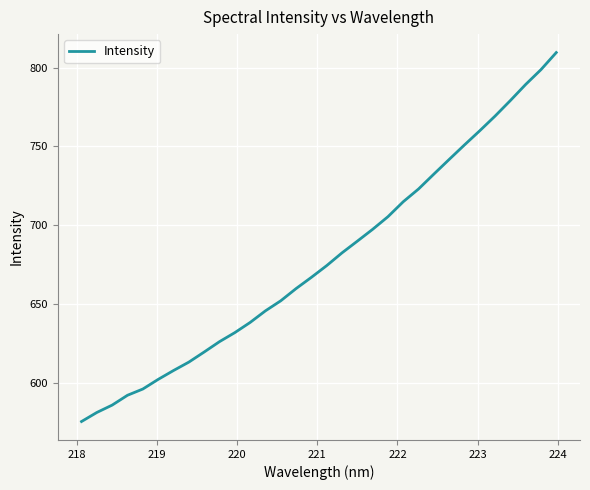

What is the smallest value displayed?

575.8